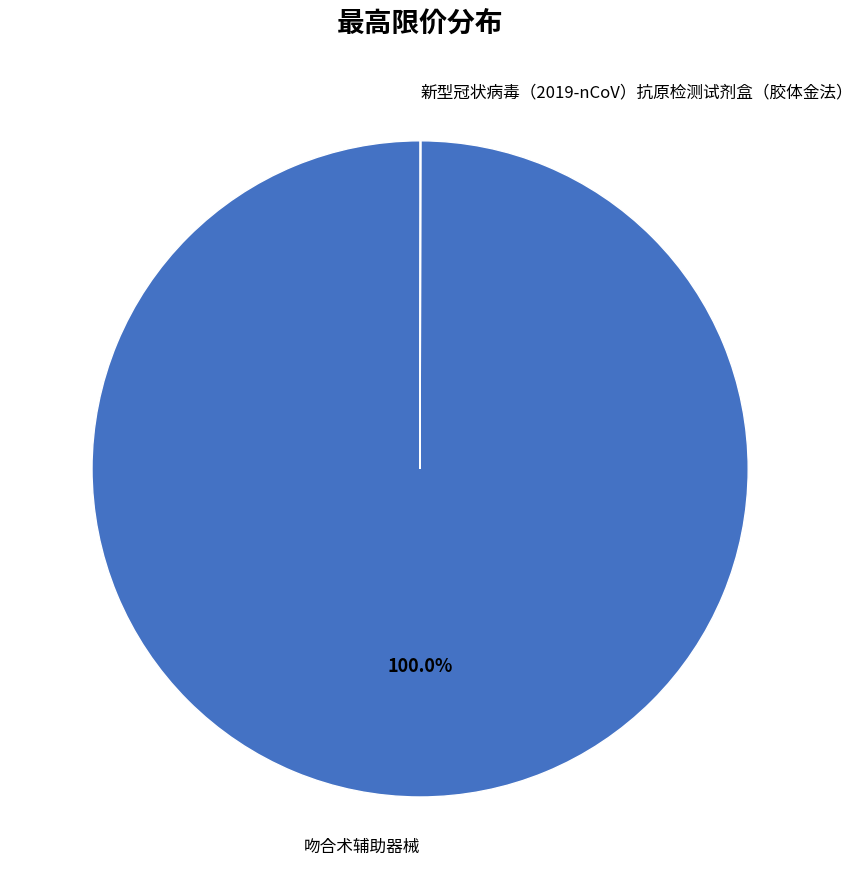

Is there any slice that represents more than half of the pie?

Yes